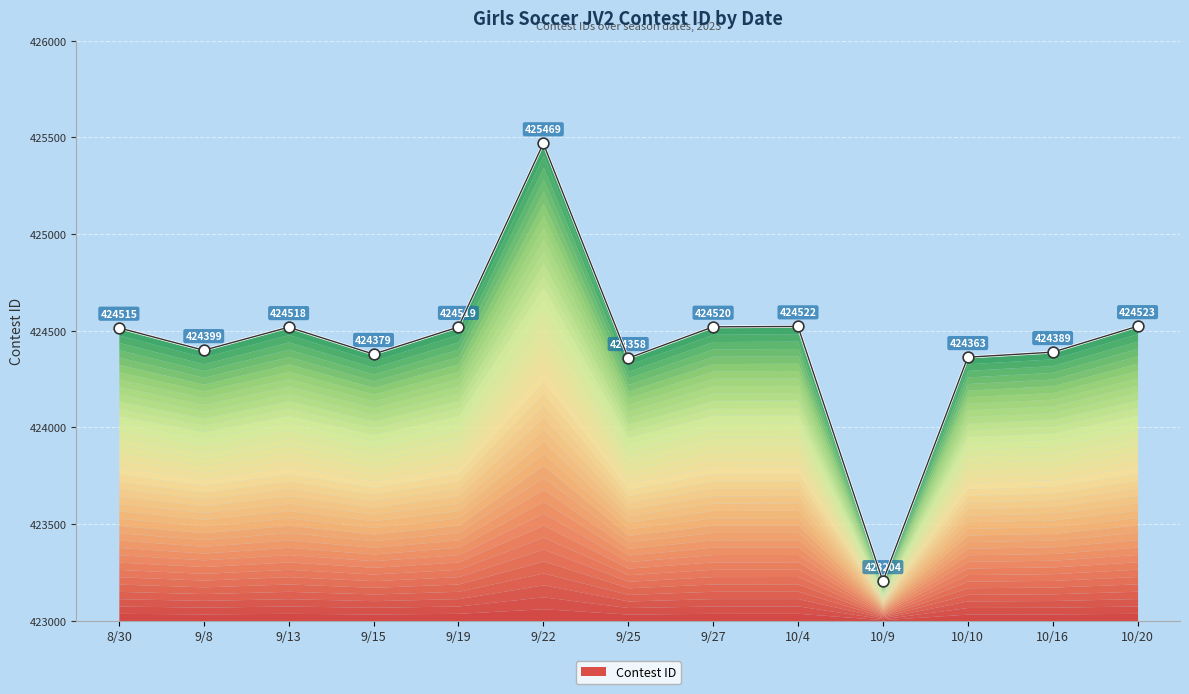

What is the ratio of the value at 9/25 to the value at 8/30?

1.0